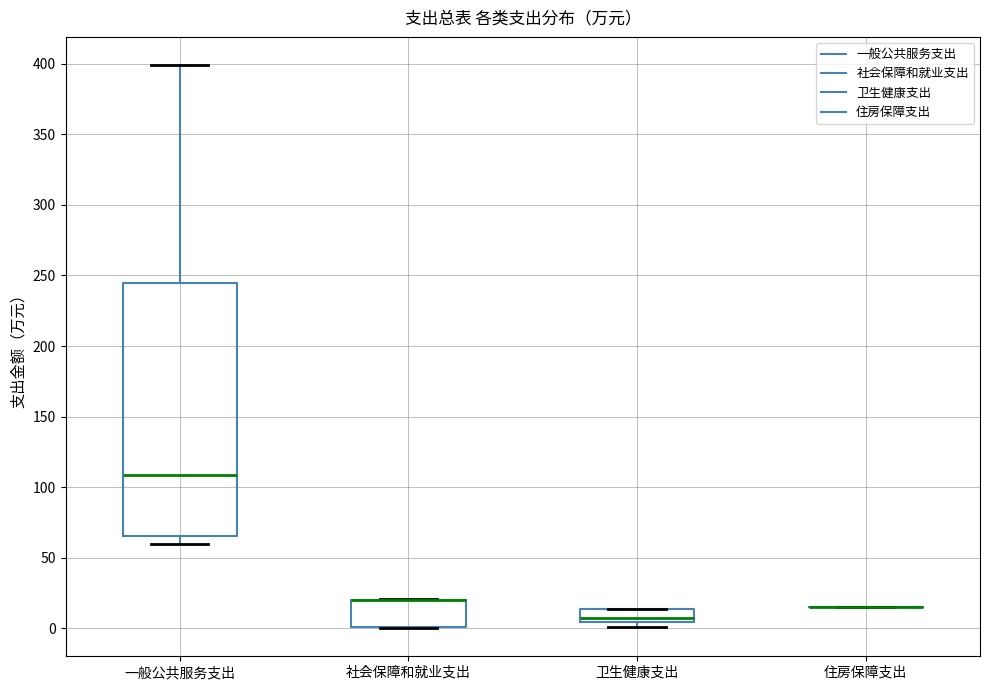

Which box is the tallest, from its lower edge to its upper edge?

一般公共服务支出